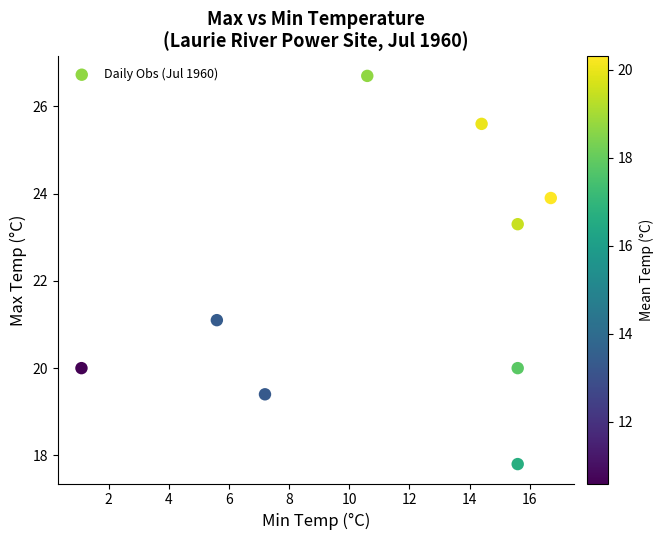

What is the range of X values (max minus min)?

15.6